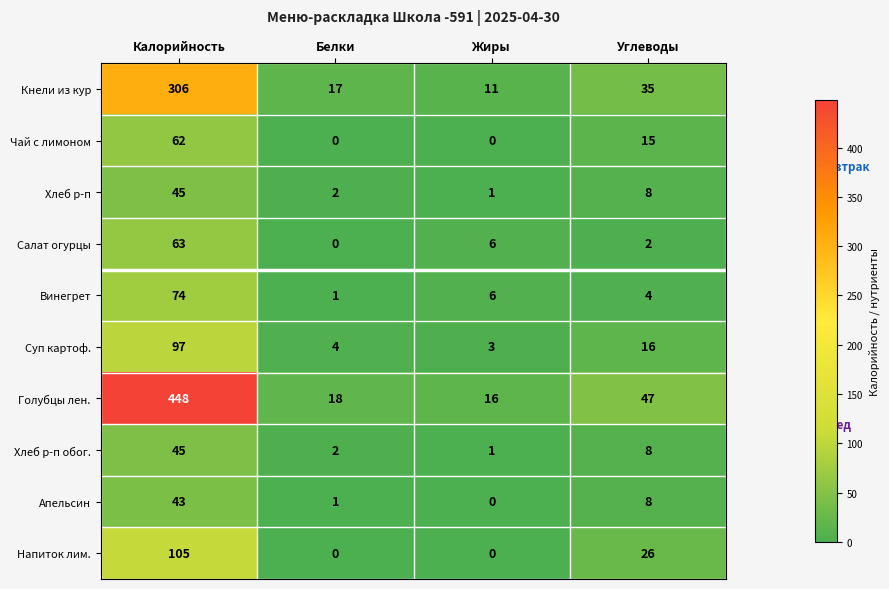

What is the difference between the maximum and minimum values in the Апельсин series?

43